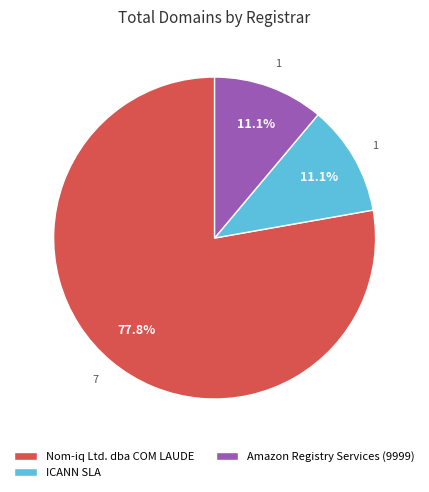

The Amazon Registry Services (9999) slice represents 11% of the pie. True or false?

True